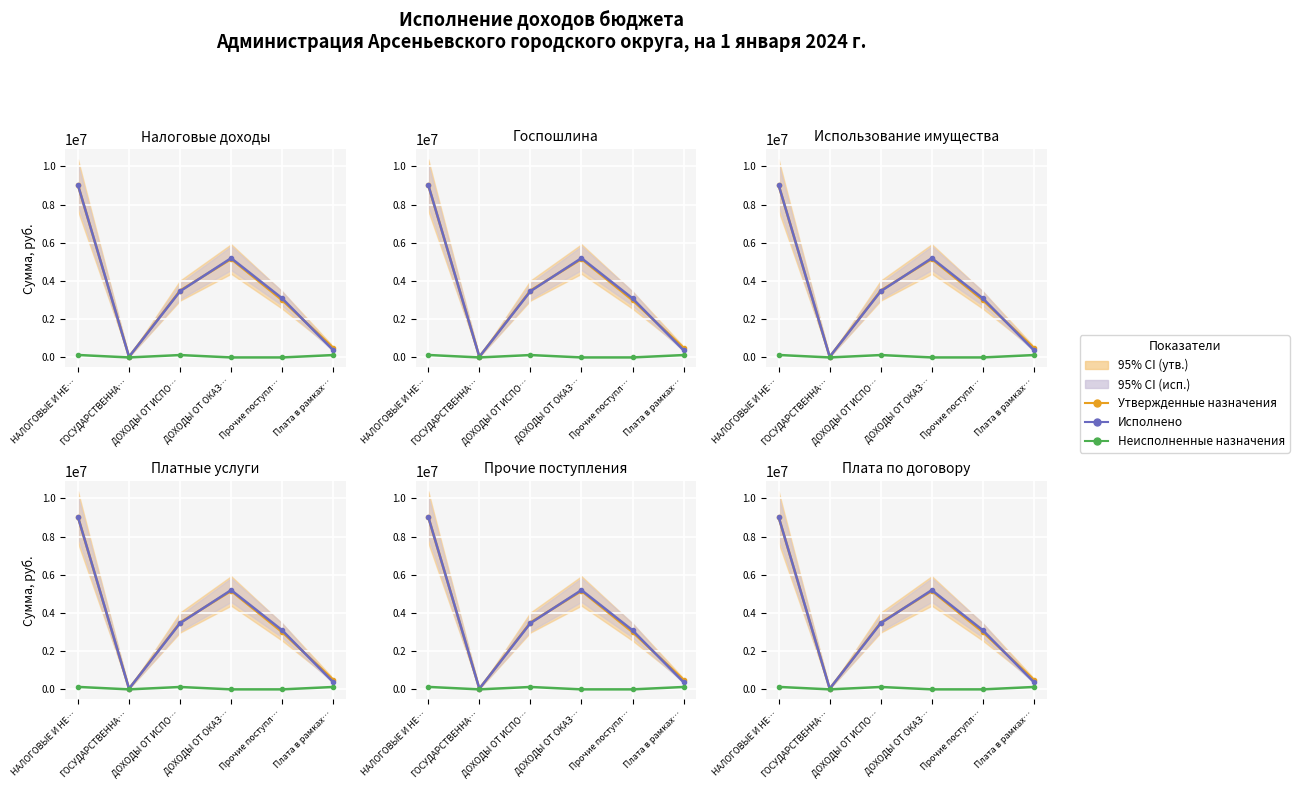

Which label corresponds to the smallest value in the chart?

ГОСУДАРСТВЕННА…